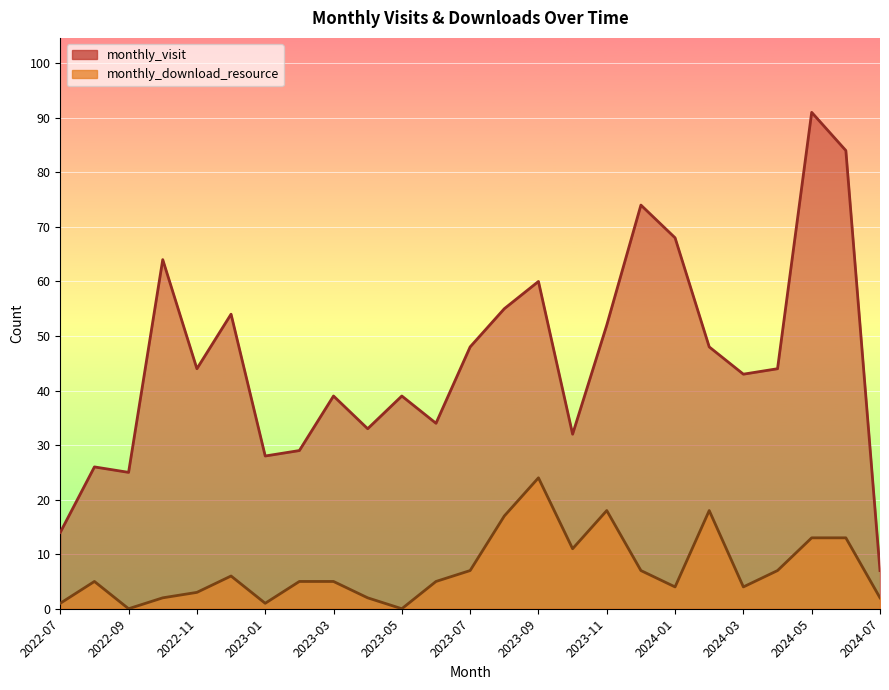

Is it true that monthly_download_resource equals 12 at 2023-09?

False